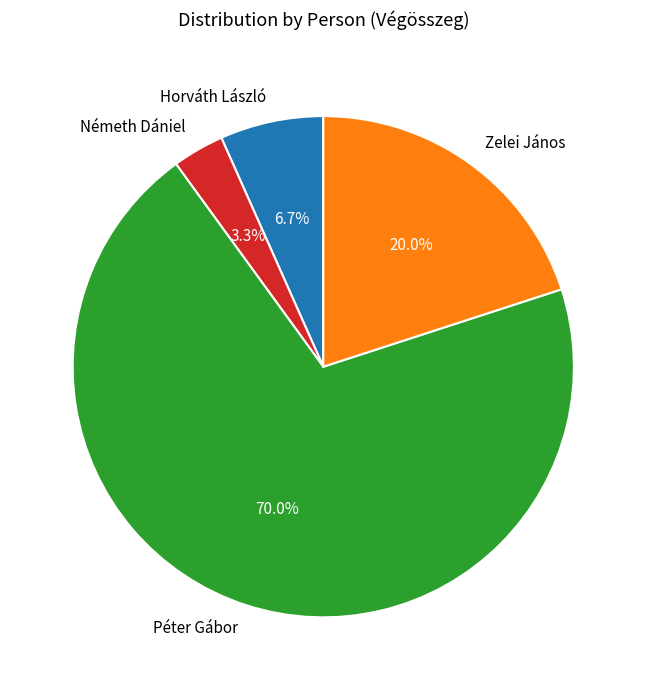

To the nearest percent, what is the average slice percentage?

25%